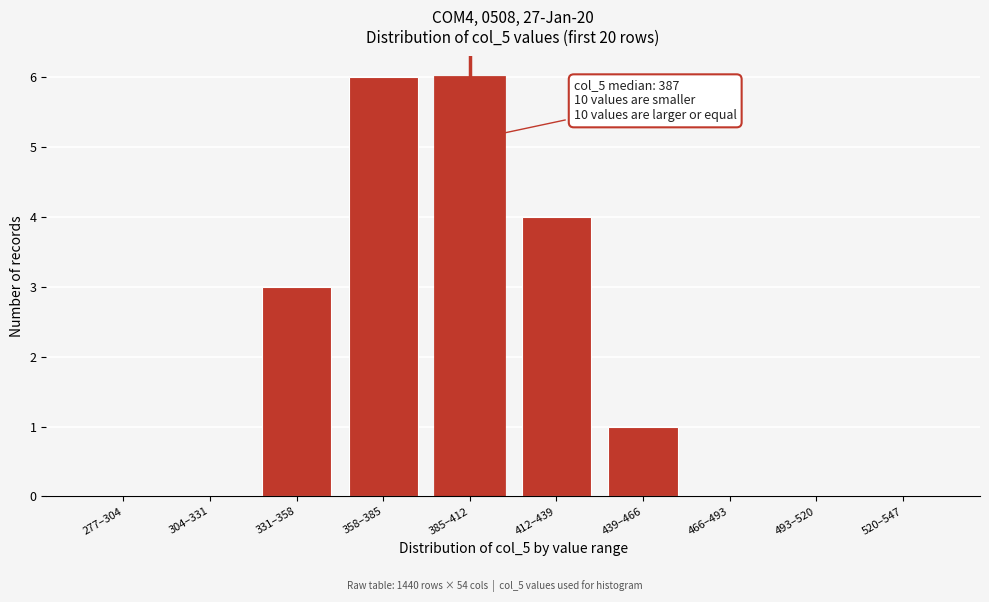

Reading left to right, list all the values displayed in this chart.

277–304=0	304–331=0	331–358=3	358–385=6	385–412=6	412–439=4	439–466=1	466–493=0	493–520=0	520–547=0